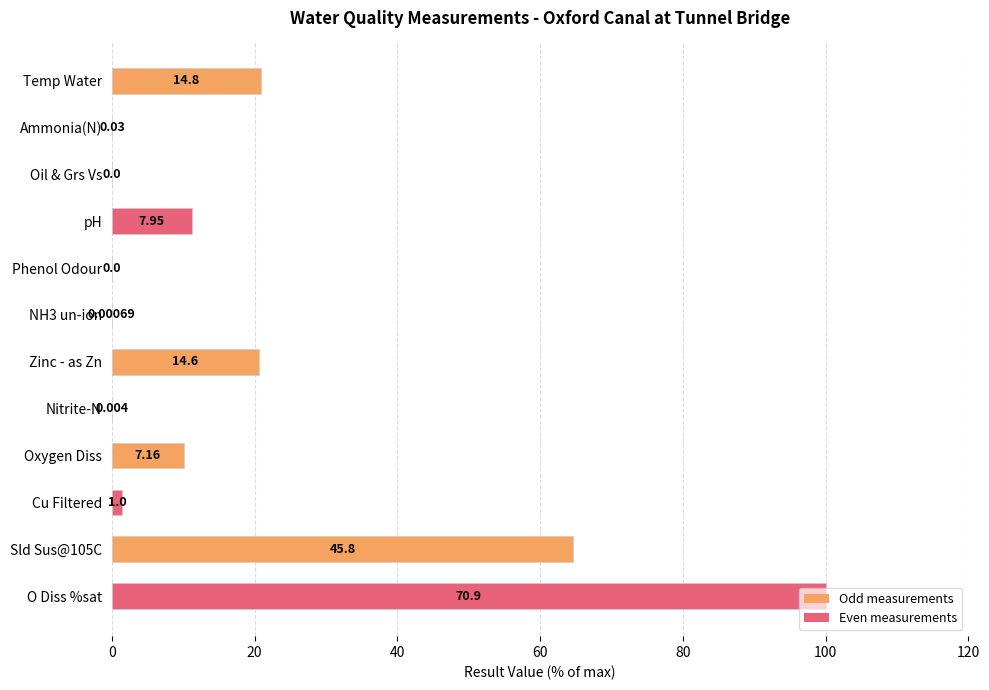

What is the maximum value shown in the chart?

100.0